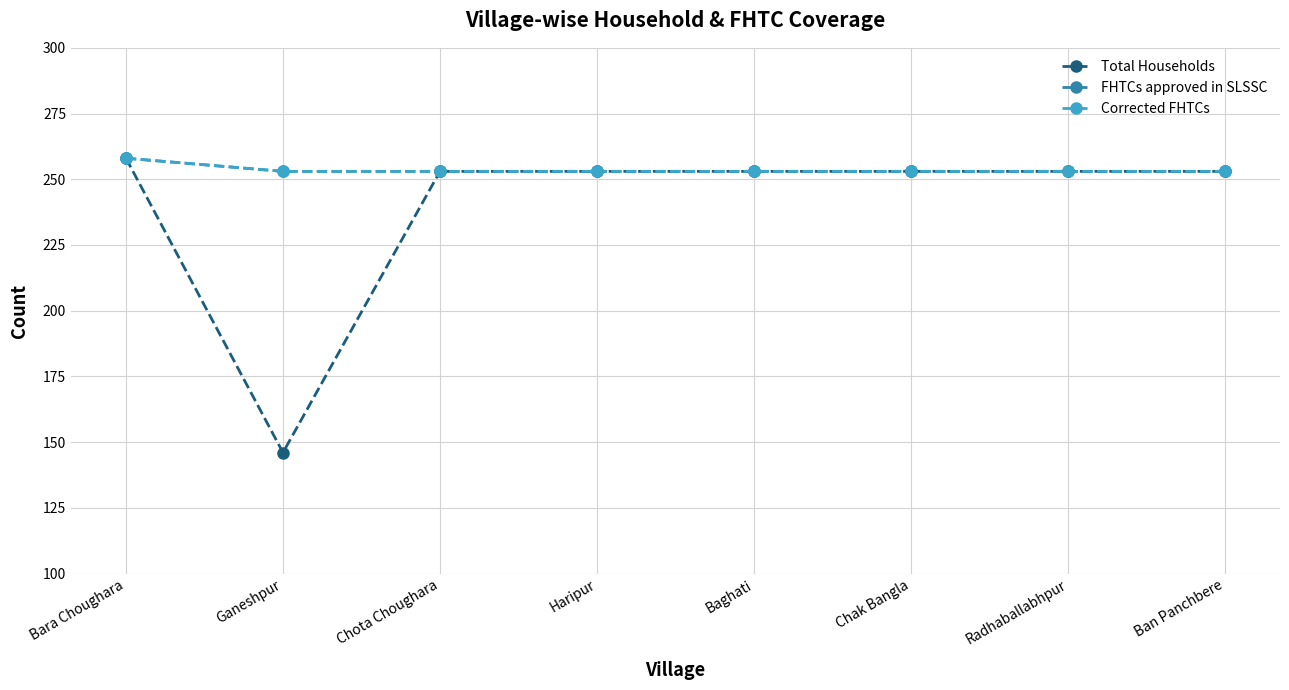

True or false: Corrected FHTCs and Total Households cross at least once.

False